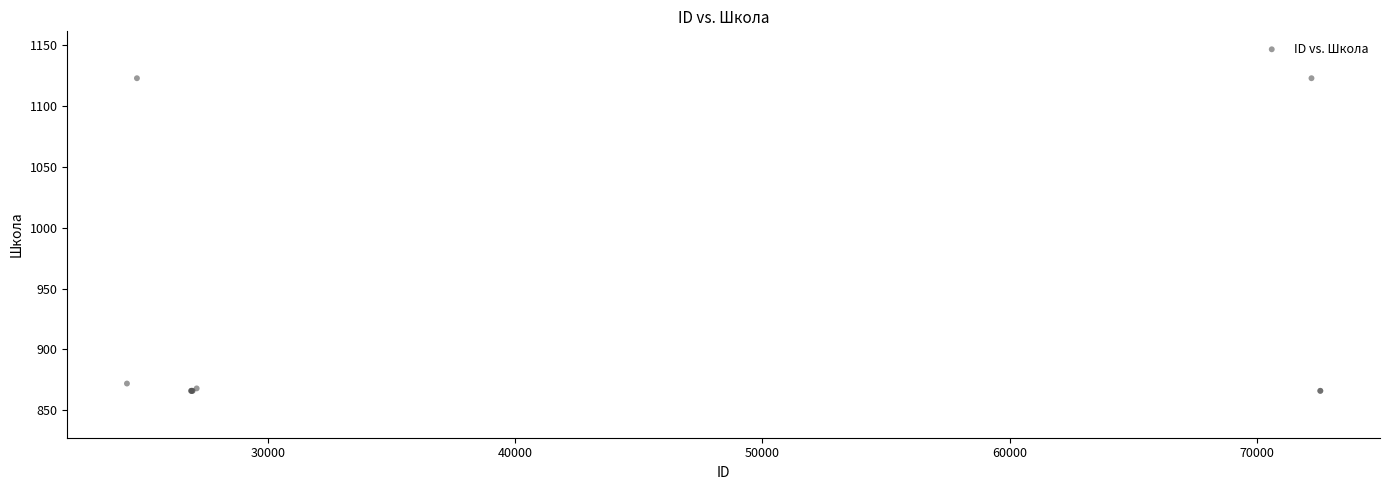

What Y value in the scatter plot is closest to 994?

872